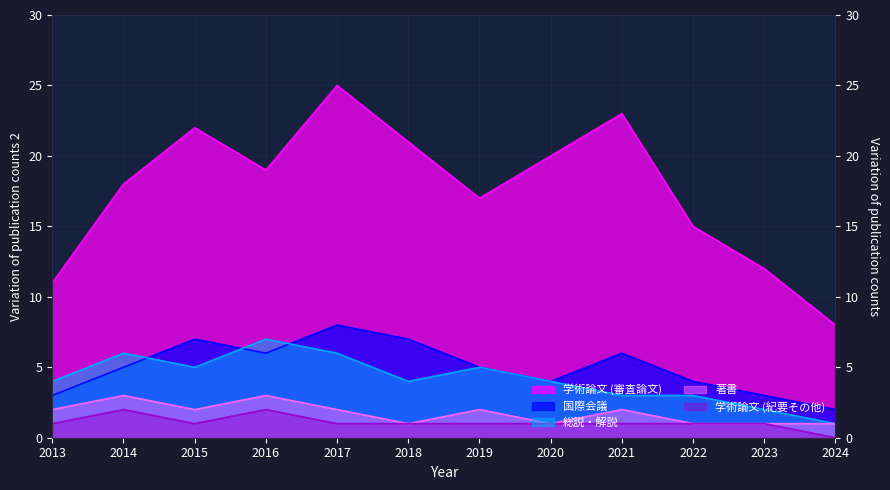

What is the difference between the second highest and second lowest values in the 学術論文 (紀要その他) series?

1